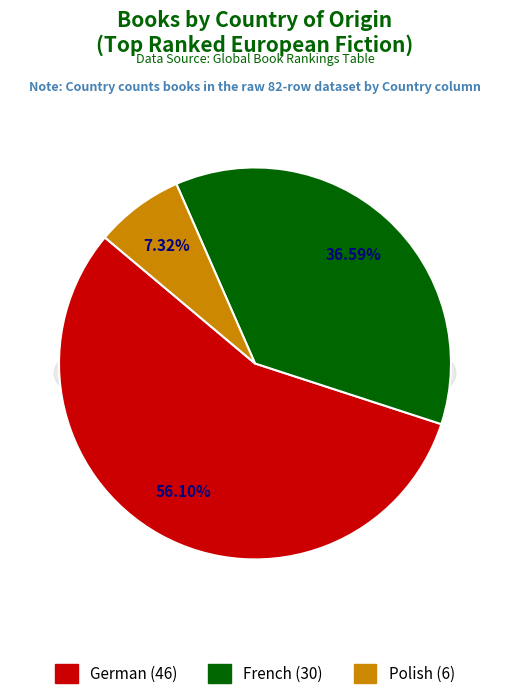

Which category has the smallest portion of the pie?

Polish